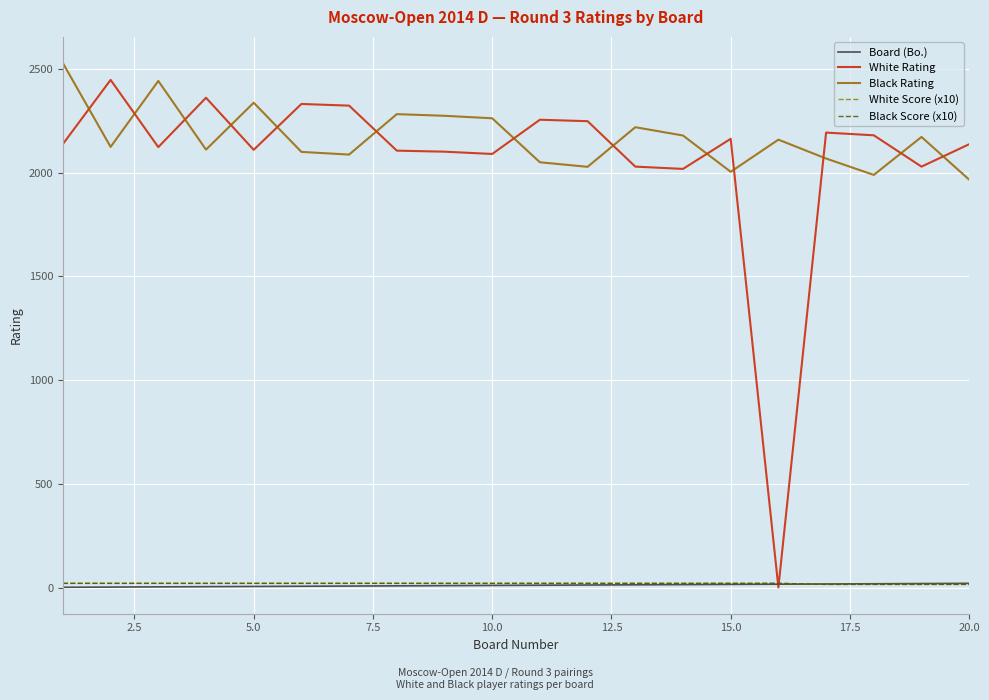

Which series ends up on top after the final intersection of Board (Bo.) and White Rating?

White Rating